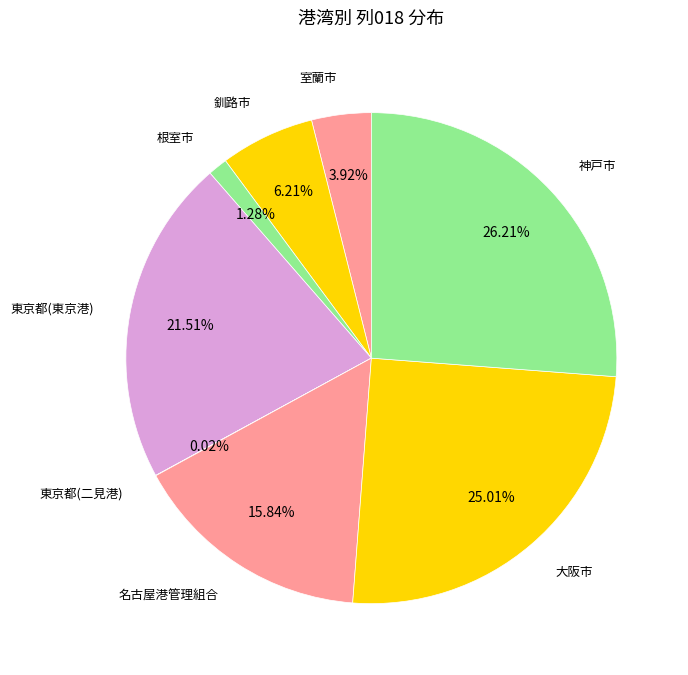

What is the ratio of the value at 釧路市 to the value at 東京都(東京港)?

0.3